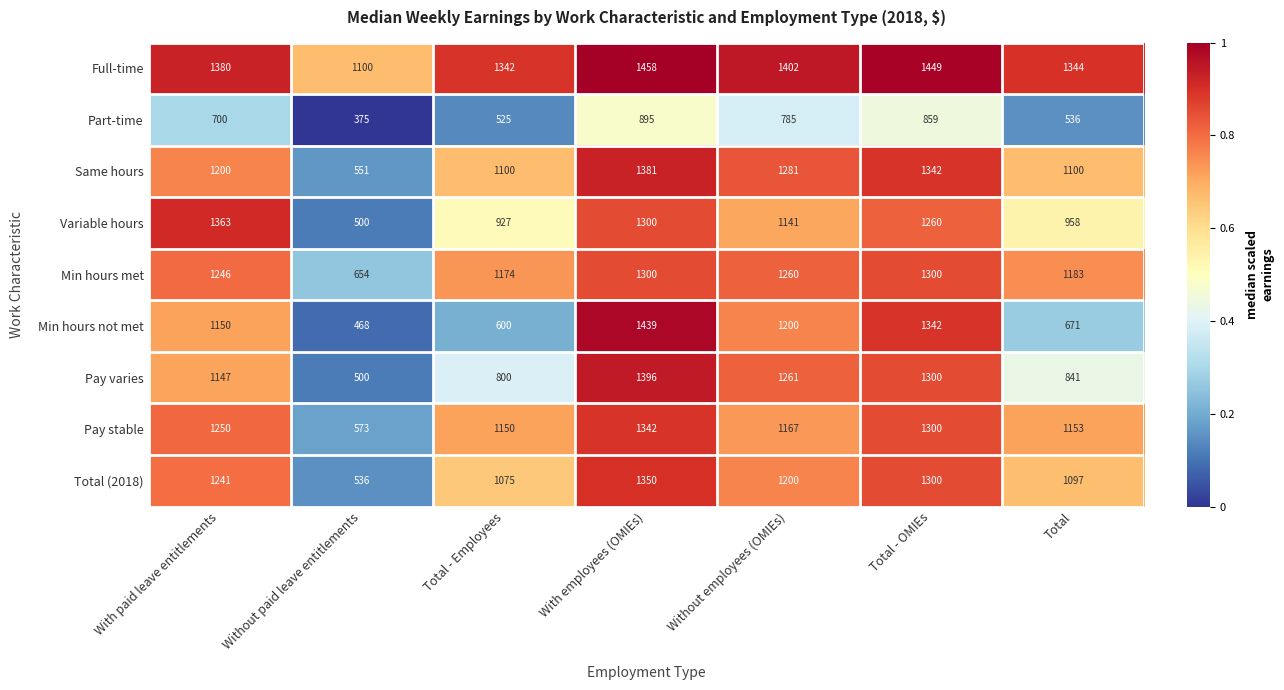

What is the maximum value for Variable hours?

1363